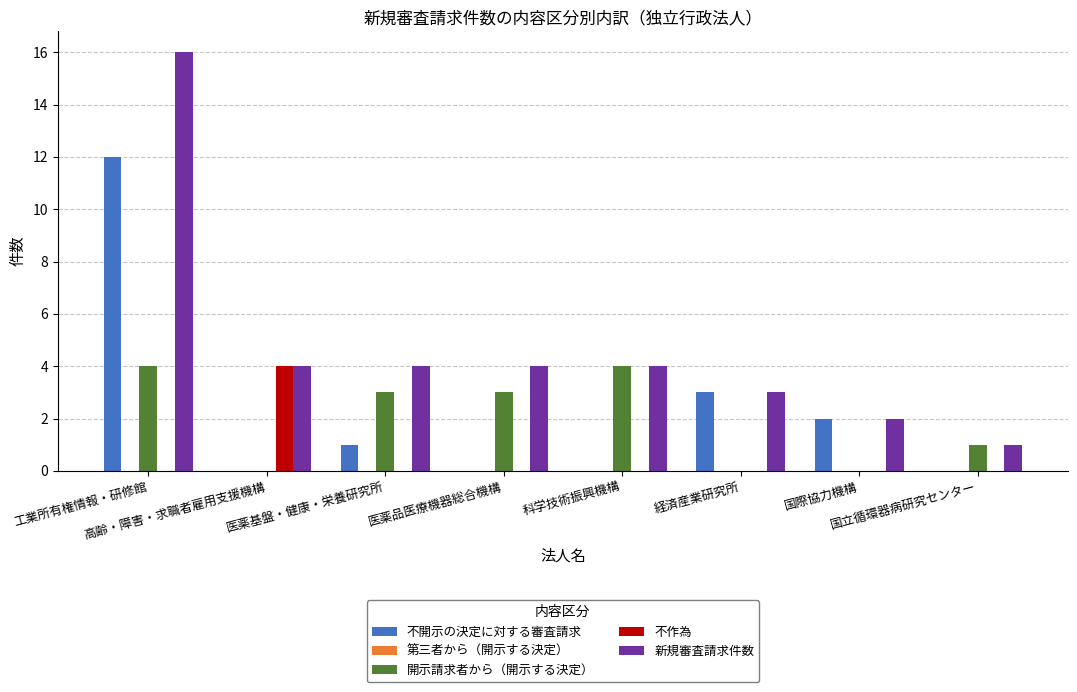

Are the bars grouped side by side (vs. stacked)?

Yes